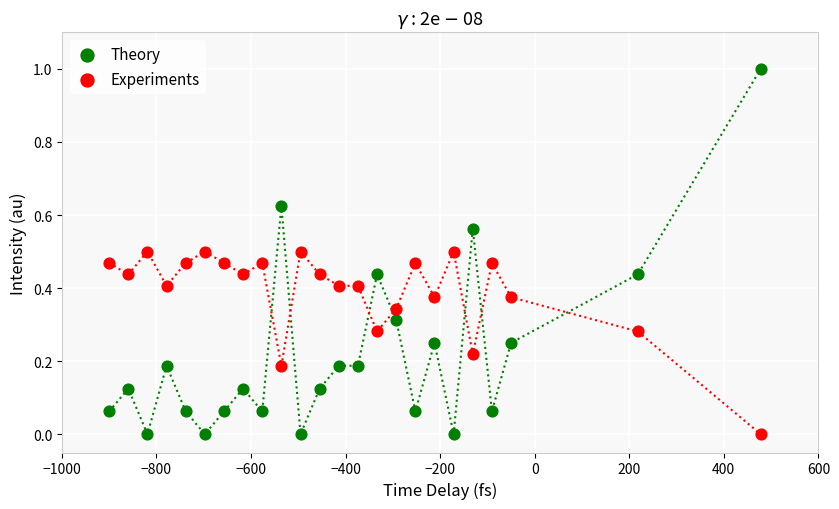

Across all data points, what is the range of Y values (max minus min)?

1.0